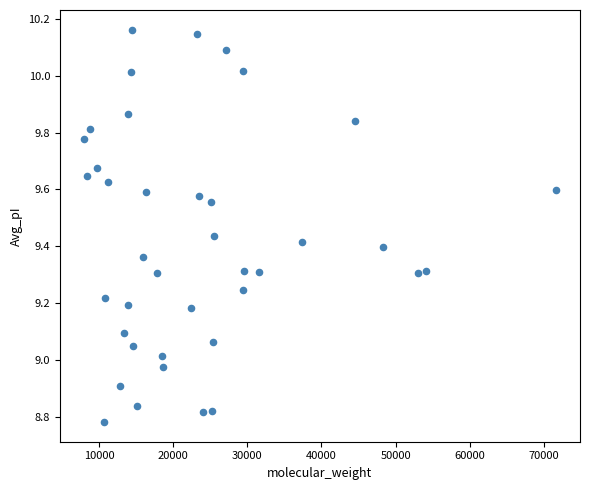

What is the range of X values (max minus min)?

63745.7